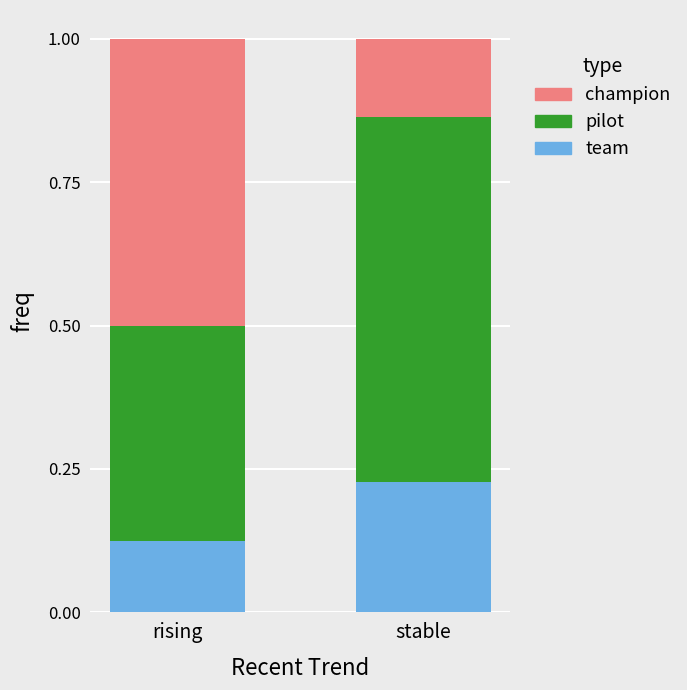

Are the bars grouped side by side (vs. stacked)?

No